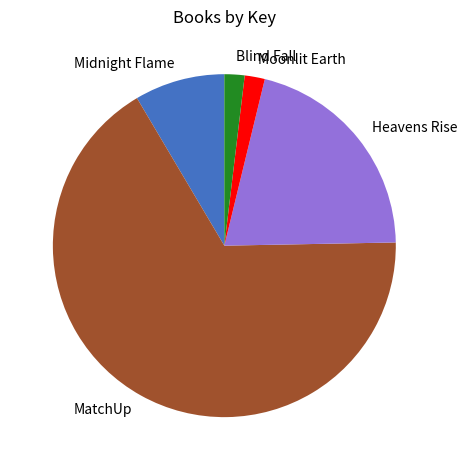

How many slices are in this pie chart?

5